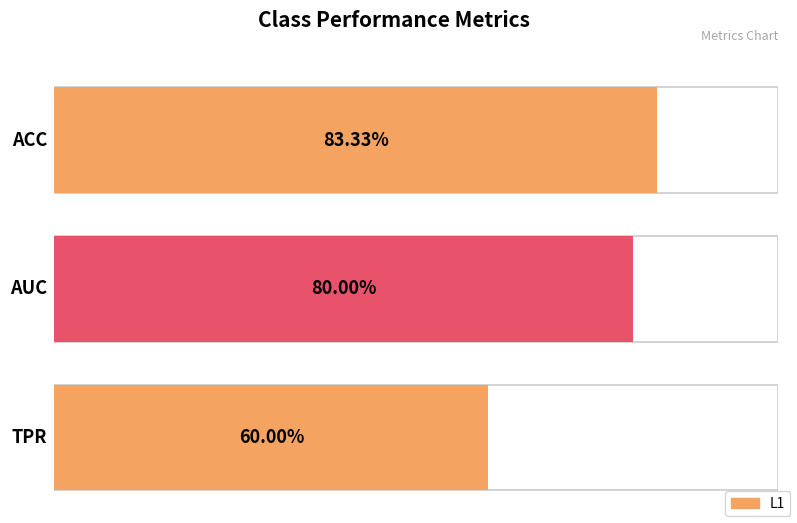

Rank the categories by value from lowest to highest.

TPR, AUC, ACC